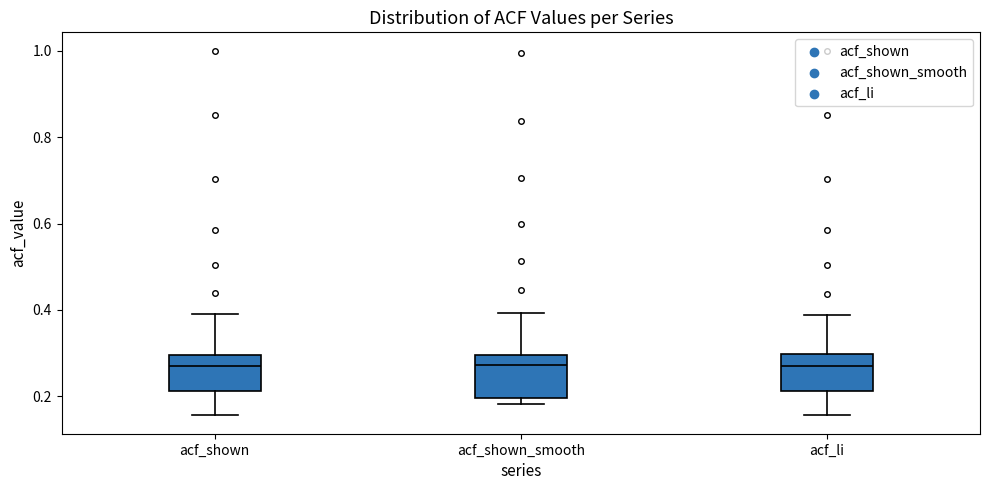

Reading left to right, read every box against the y-axis: the position of its median line, the range the box covers, and the ends of its whiskers. The values are not printed on the chart, so give them approximately, as read against the axis.

acf_shown: median 0.28, box 0.22 to 0.30, whiskers 0.16 to 0.40
acf_shown_smooth: median 0.28, box 0.20 to 0.30, whiskers 0.18 to 0.40
acf_li: median 0.28, box 0.22 to 0.30, whiskers 0.16 to 0.38